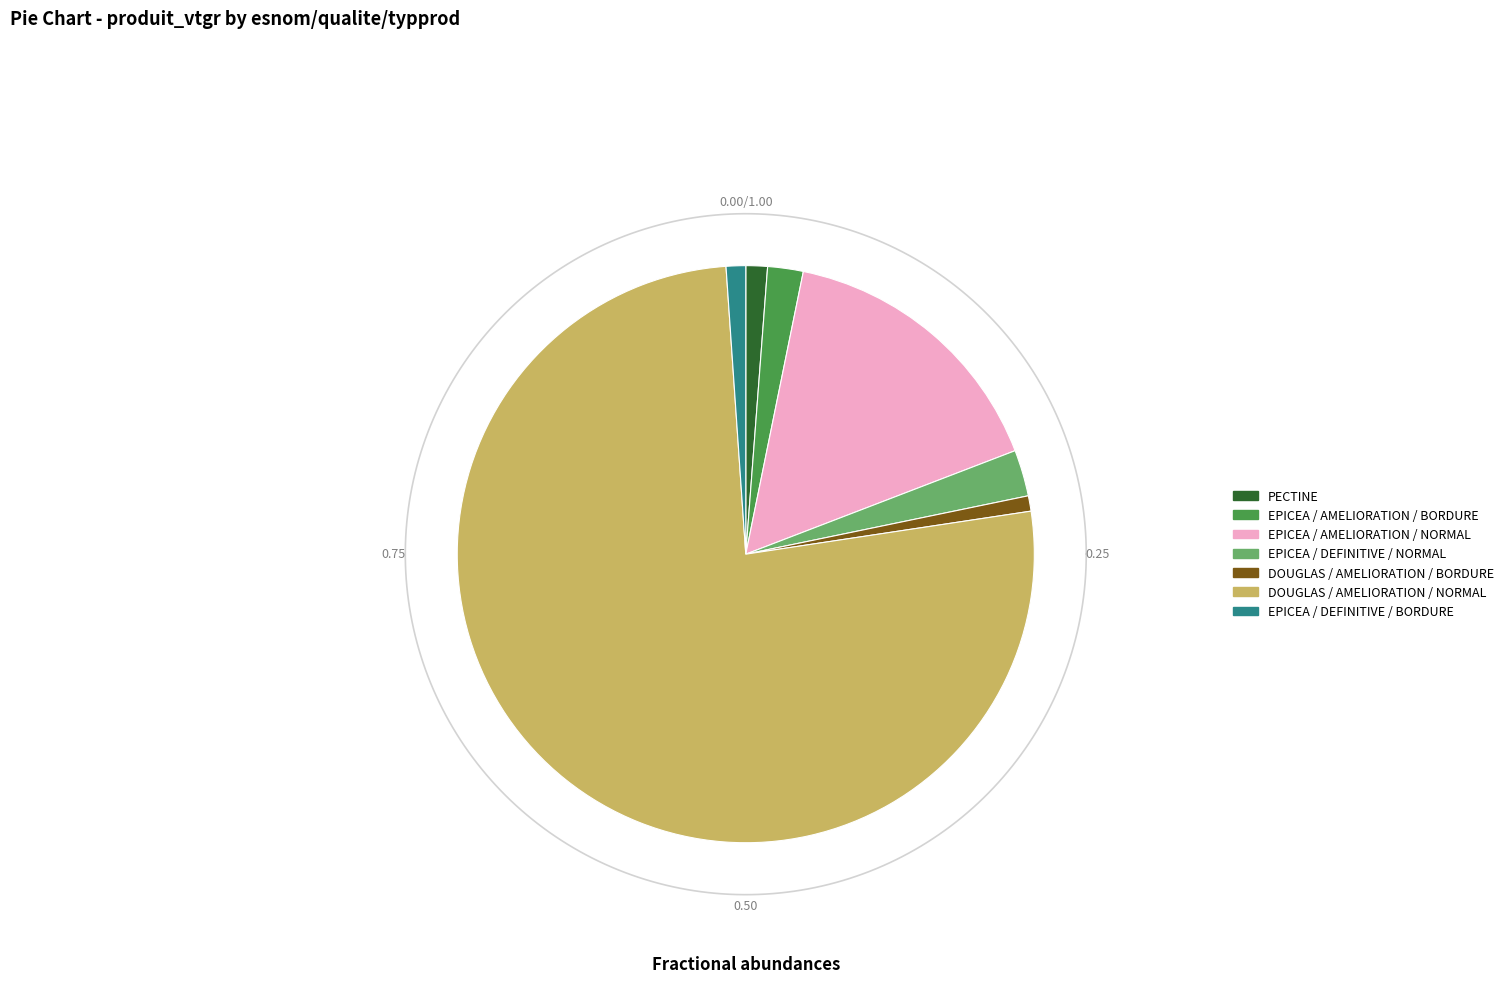

Is it true that EPICEA_AMELIORATION_NORMAL is 16% of the pie?

True